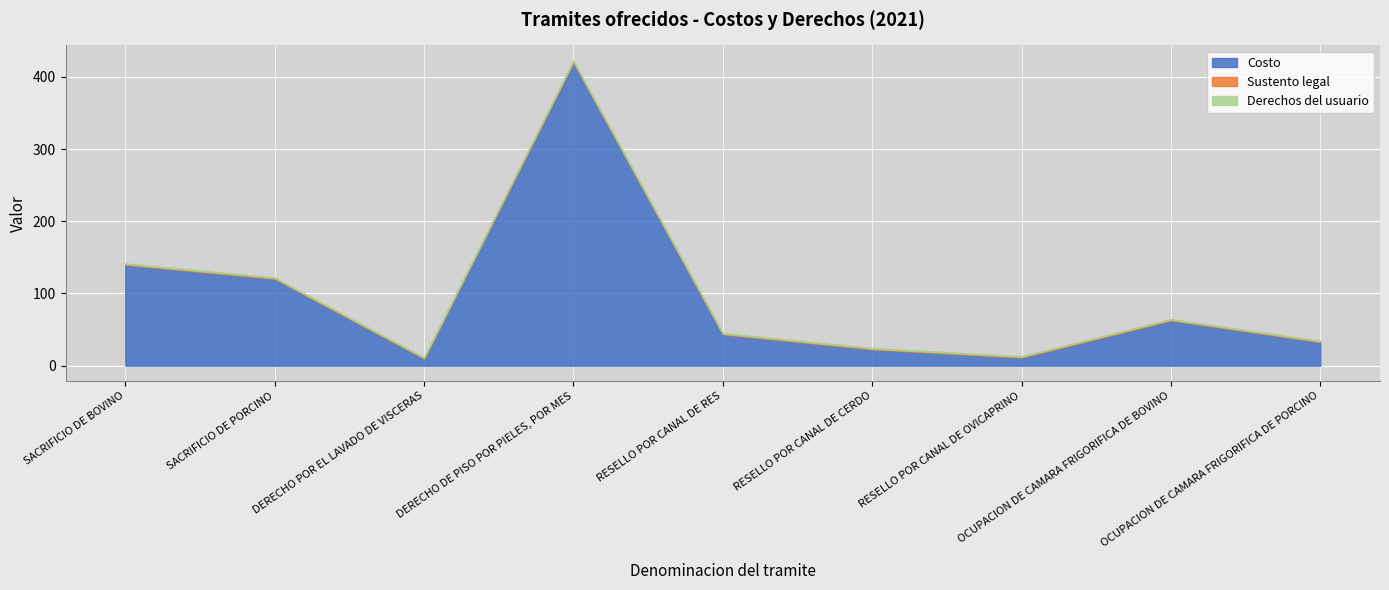

Reading left to right, what are all the values shown in this chart?

Costo: SACRIFICIO DE BOVINO=139.8	SACRIFICIO DE PORCINO=120.3	DERECHO POR EL LAVADO DE VISCERAS=9.7	DERECHO DE PISO POR PIELES, POR MES=420.5	RESELLO POR CANAL DE RES=43.4	RESELLO POR CANAL DE CERDO=22.6	RESELLO POR CANAL DE OVICAPRINO=11.2	OCUPACION DE CAMARA FRIGORIFICA DE BOVINO=62.6	OCUPACION DE CAMARA FRIGORIFICA DE PORCINO=32.5
Sustento legal: SACRIFICIO DE BOVINO=1.0	SACRIFICIO DE PORCINO=1.0	DERECHO POR EL LAVADO DE VISCERAS=1.0	DERECHO DE PISO POR PIELES, POR MES=1.0	RESELLO POR CANAL DE RES=1.0	RESELLO POR CANAL DE CERDO=1.0	RESELLO POR CANAL DE OVICAPRINO=1.0	OCUPACION DE CAMARA FRIGORIFICA DE BOVINO=1.0	OCUPACION DE CAMARA FRIGORIFICA DE PORCINO=1.0
Derechos del usuario: SACRIFICIO DE BOVINO=1.0	SACRIFICIO DE PORCINO=1.0	DERECHO POR EL LAVADO DE VISCERAS=1.0	DERECHO DE PISO POR PIELES, POR MES=1.0	RESELLO POR CANAL DE RES=1.0	RESELLO POR CANAL DE CERDO=1.0	RESELLO POR CANAL DE OVICAPRINO=1.0	OCUPACION DE CAMARA FRIGORIFICA DE BOVINO=1.0	OCUPACION DE CAMARA FRIGORIFICA DE PORCINO=1.0